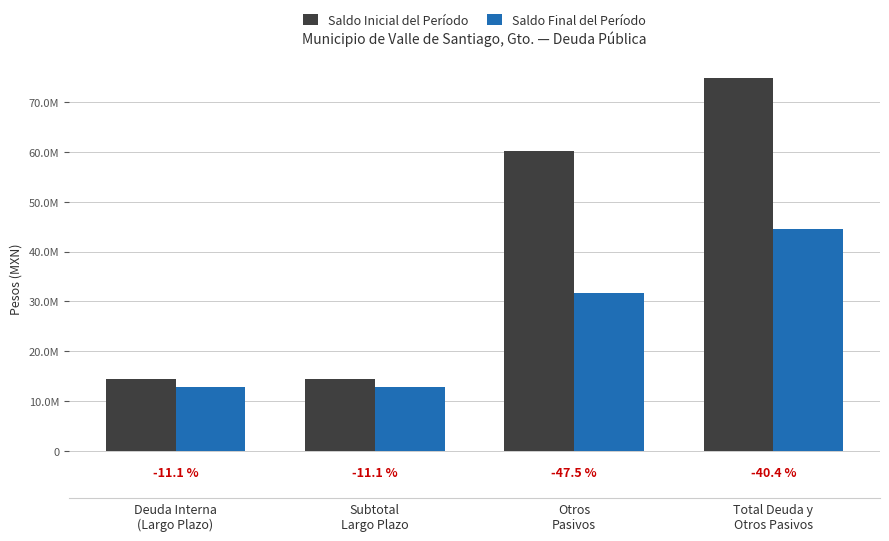

Are the bars grouped side by side (vs. stacked)?

Yes